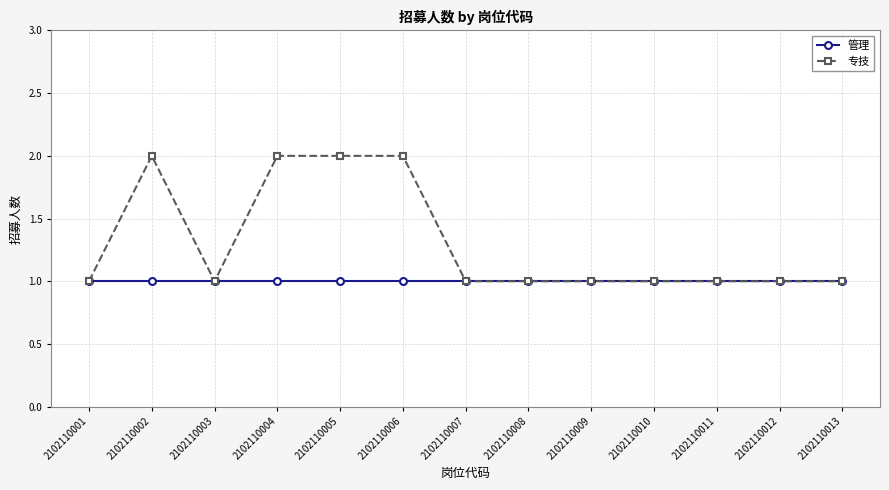

True or false: 管理 has a value of 1 at 2102110008.

True